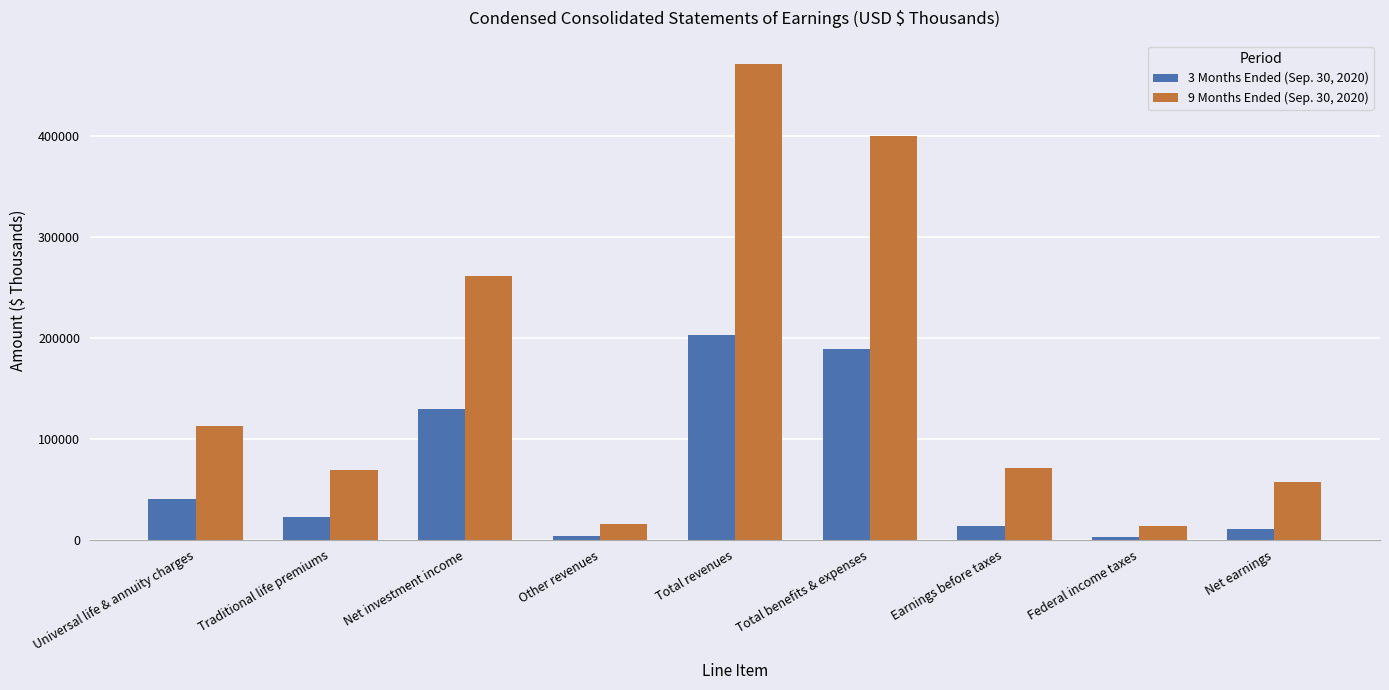

List the series in order of their overall mean, highest first.

9 Months Ended (Sep. 30, 2020), 3 Months Ended (Sep. 30, 2020)